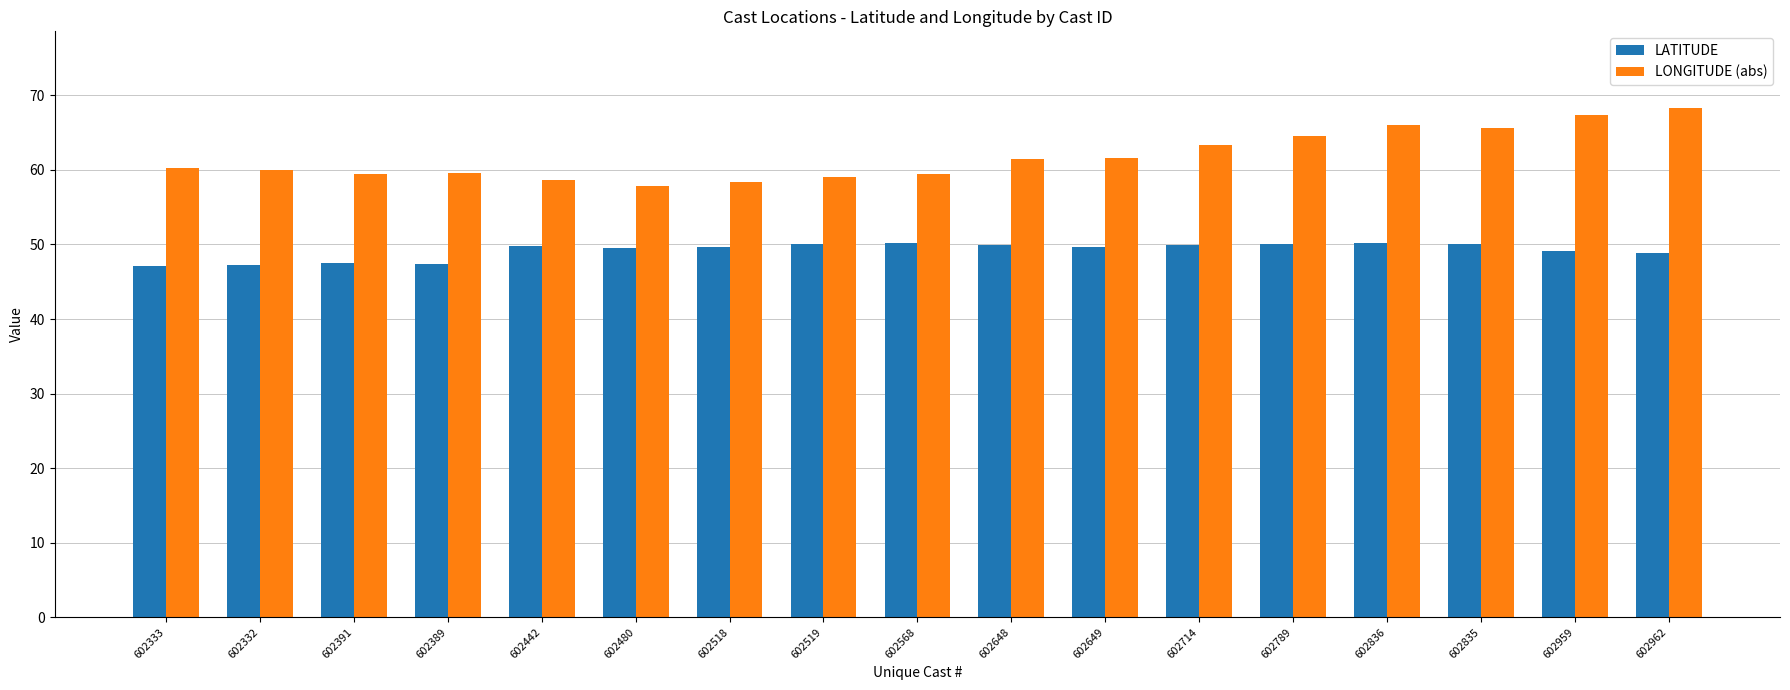

What position from the left is 602332?

2